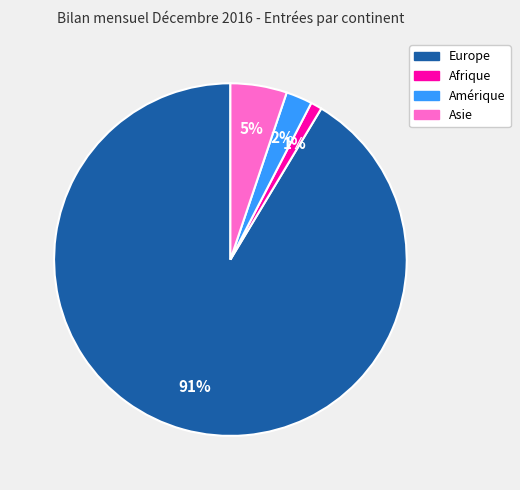

To the nearest percent, what is the average slice percentage?

25%